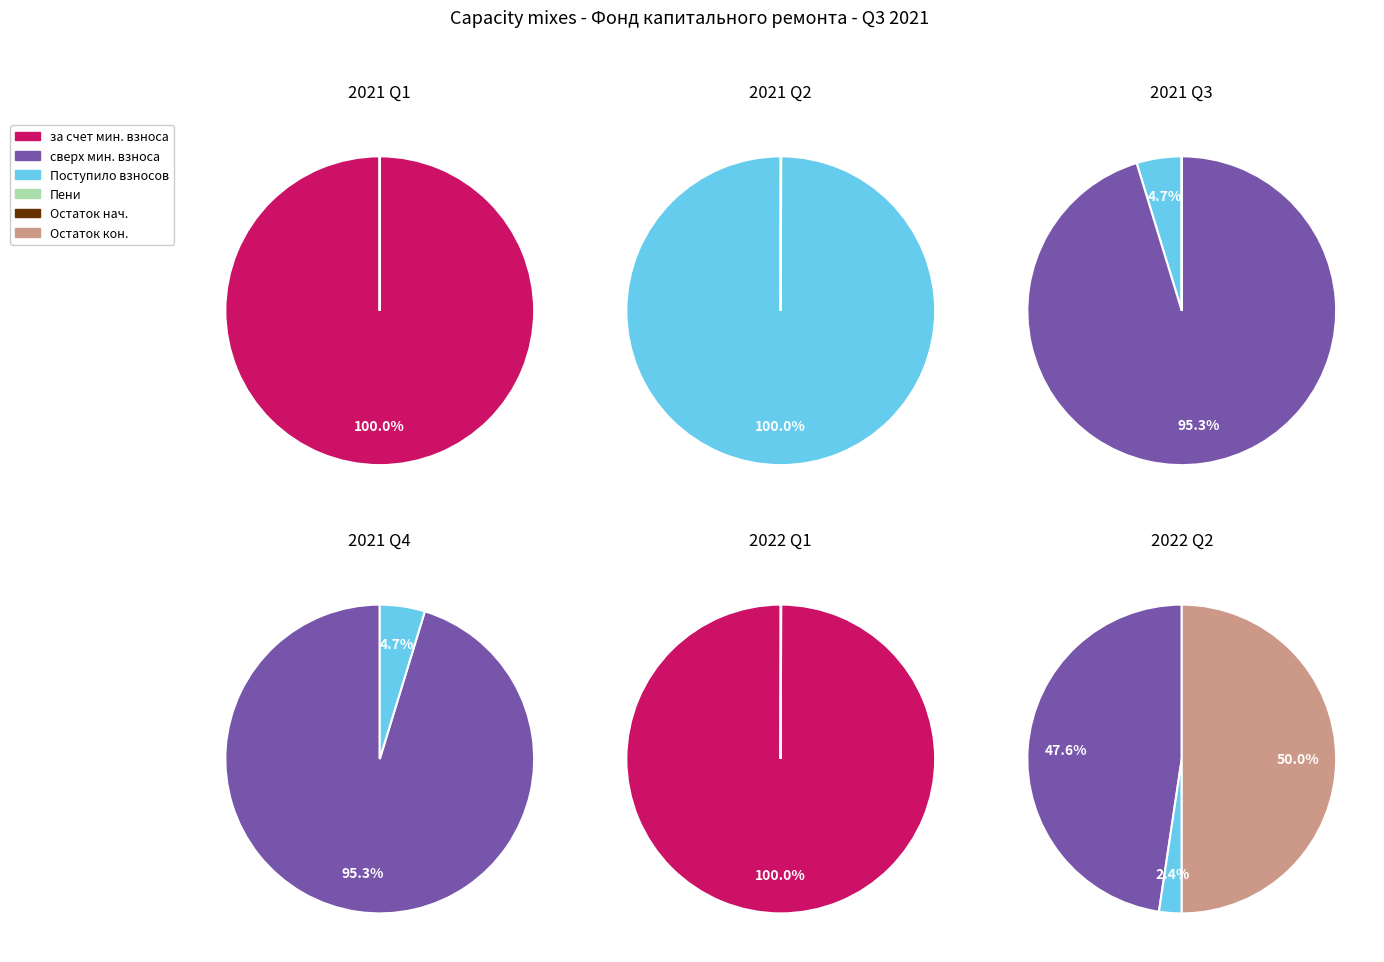

How many segments does this pie chart have?

2